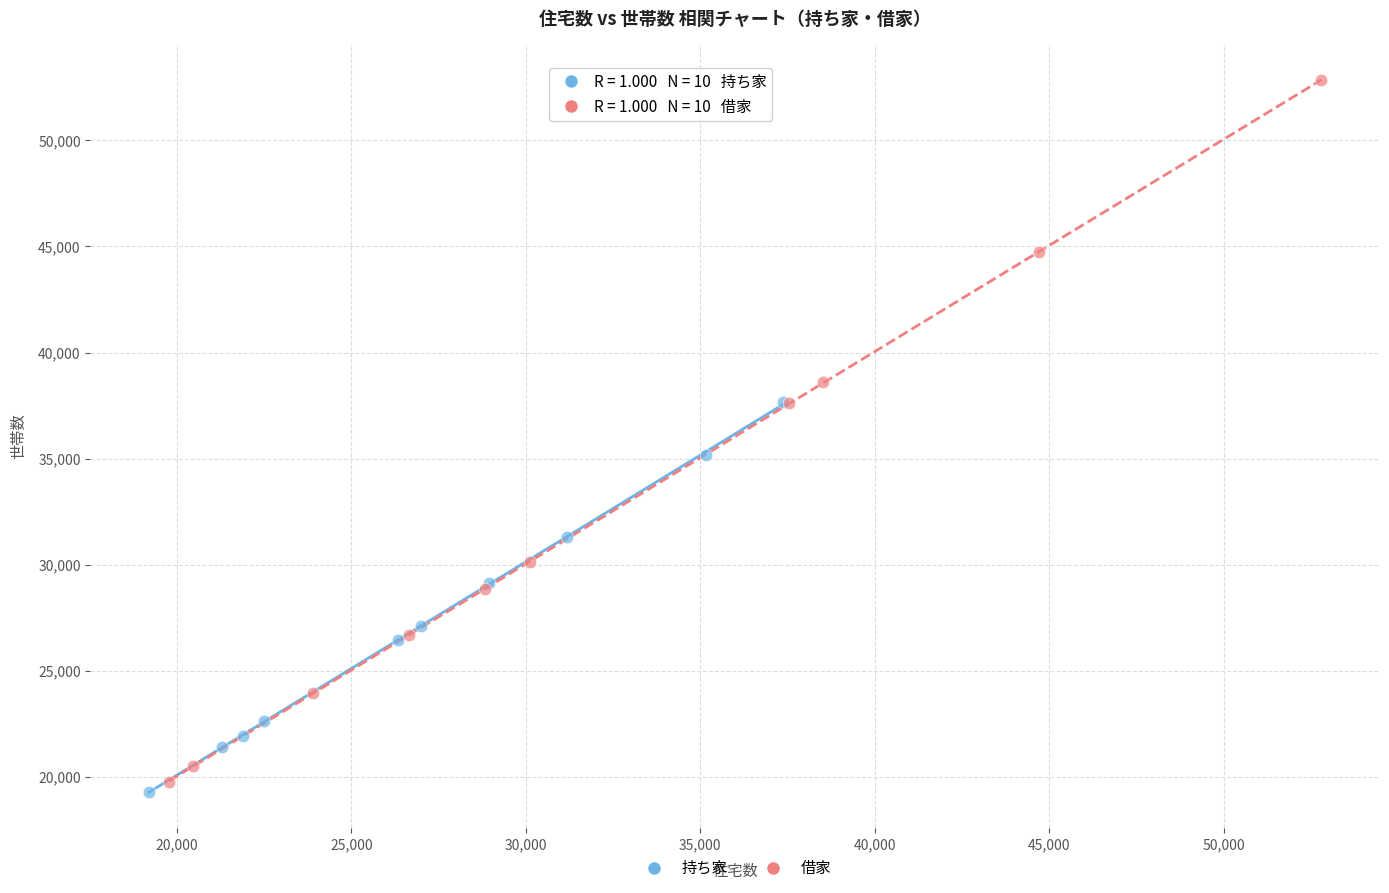

Which series reaches the maximum Y coordinate?

借家